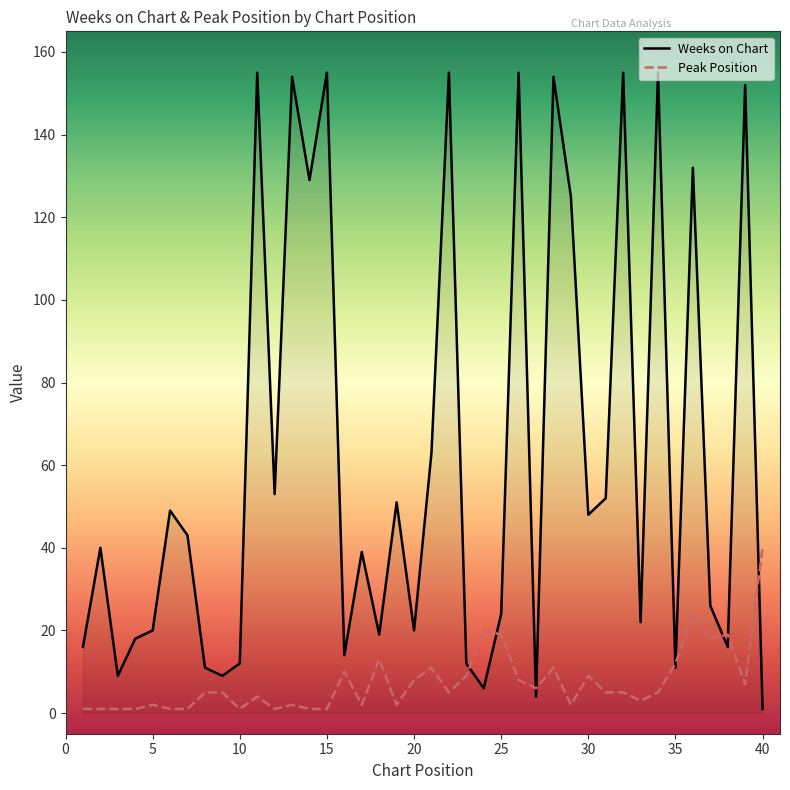

What are all the series names shown in the legend?

Weeks on Chart, Peak Position